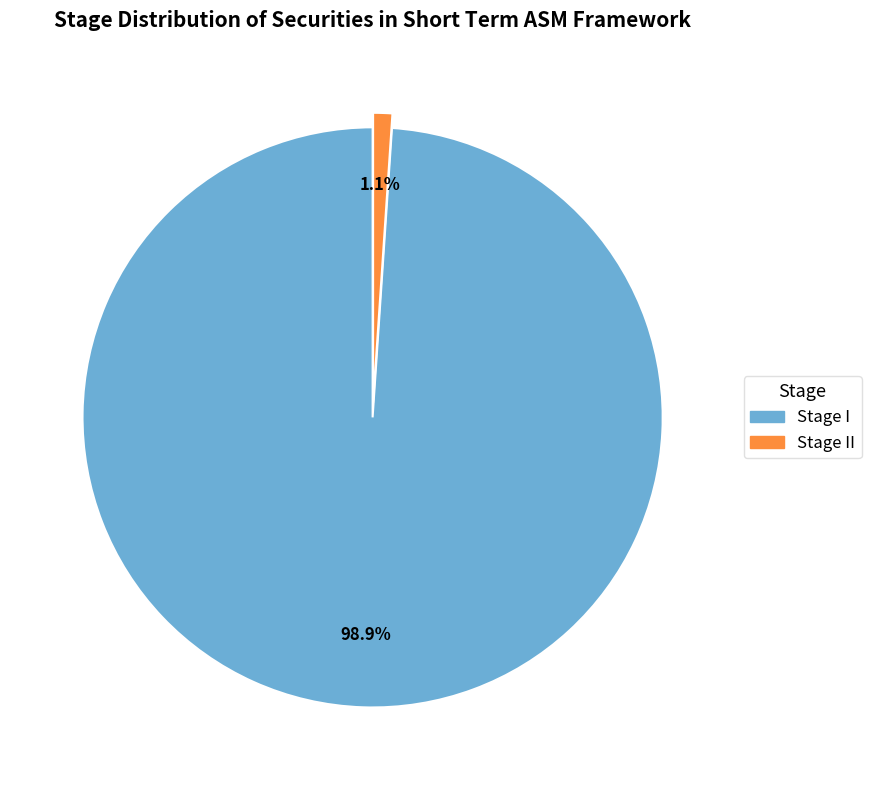

Does any single category account for the majority?

Yes